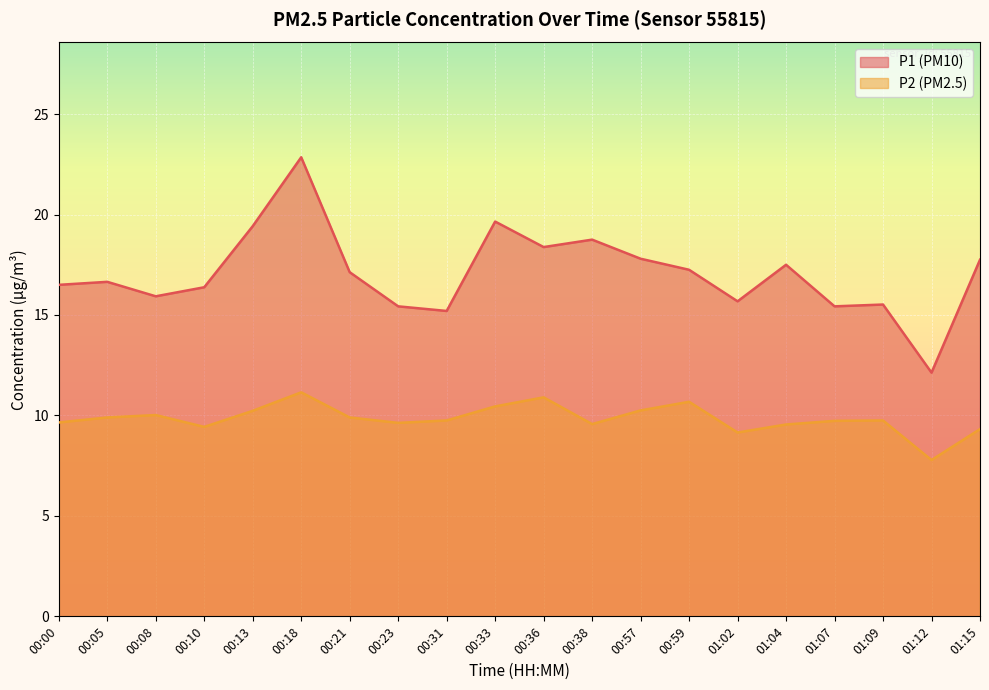

In P1, how many points are lower than both neighbors (excluding endpoints)?

6